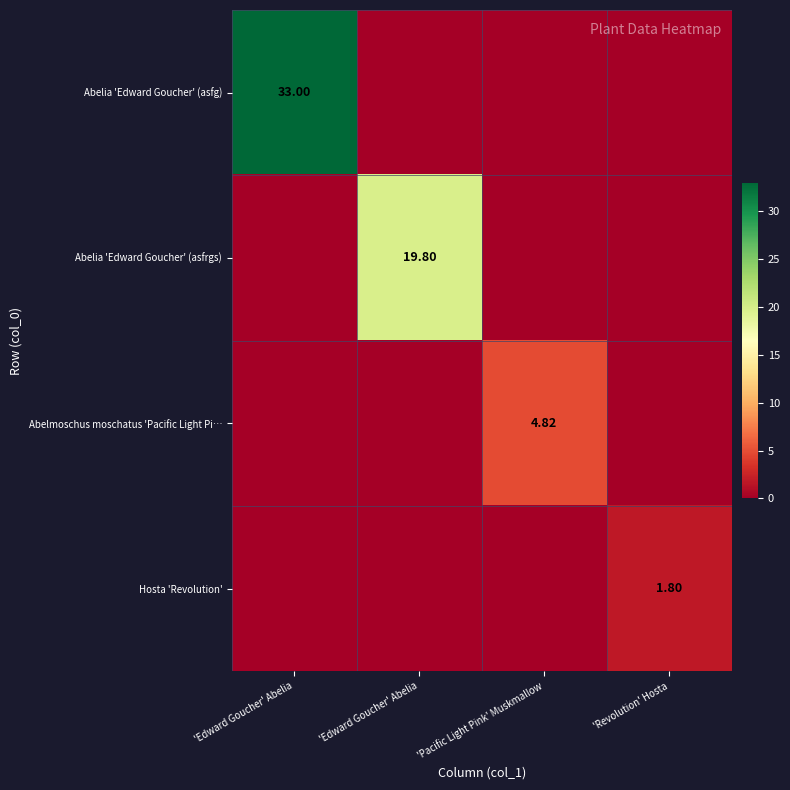

What is the average value of the Abelmoschus moschatus 'Pacific Light Pi… series?

1.2